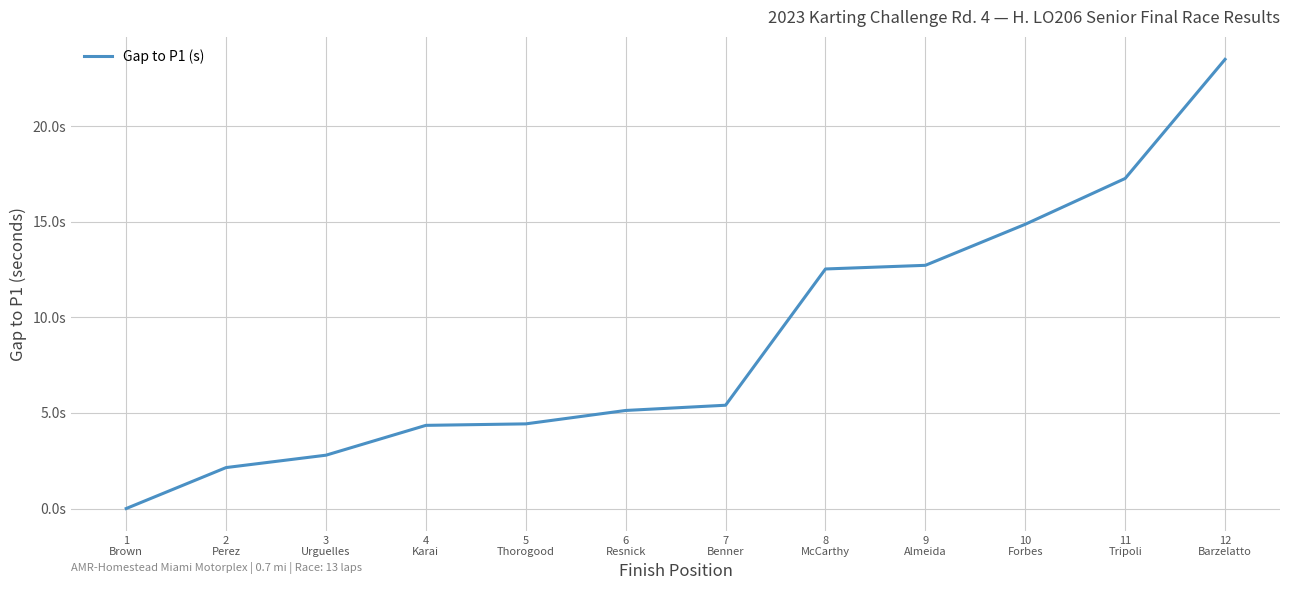

At which category does the chart reach its peak across all series?

12
Barzelatto